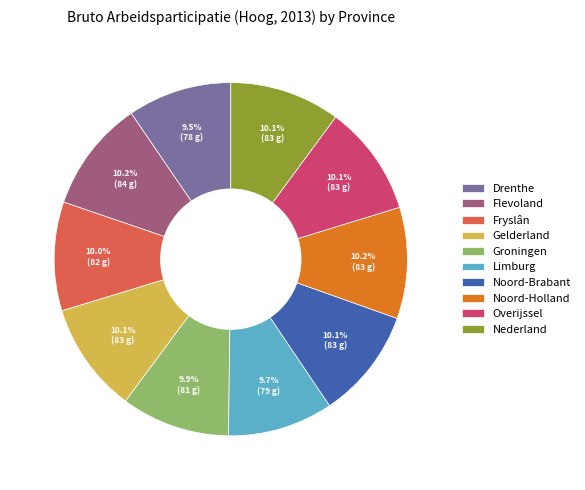

Between Drenthe and Nederland, which is larger?

Nederland